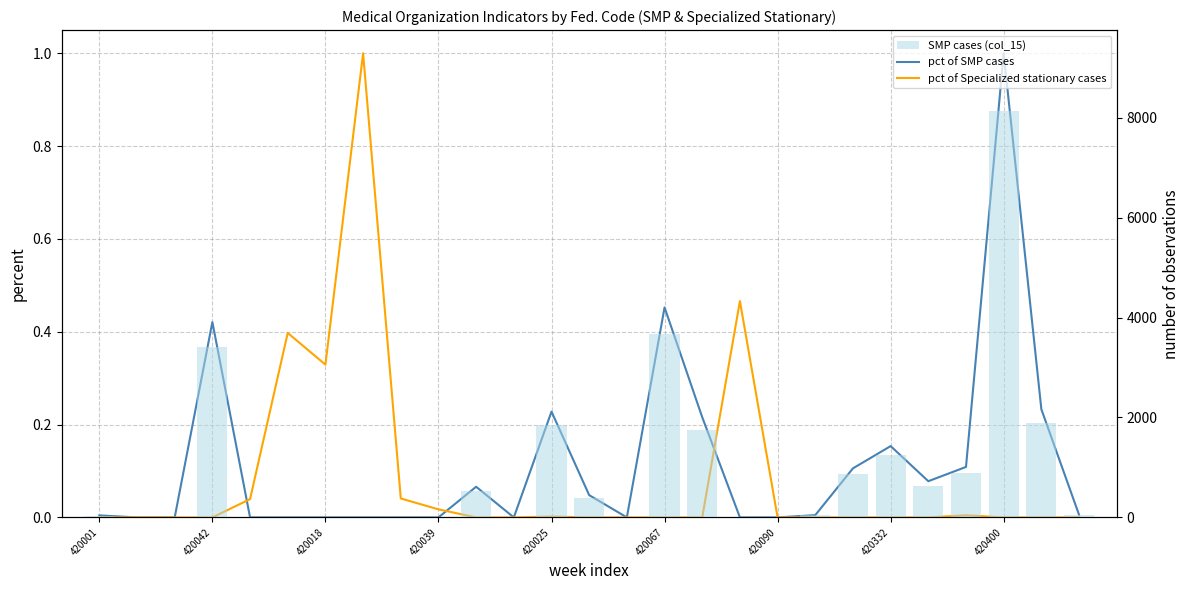

List the series in order of their peak value, lowest first.

pct of SMP cases, pct of Specialized stationary cases, SMP cases (col_15)